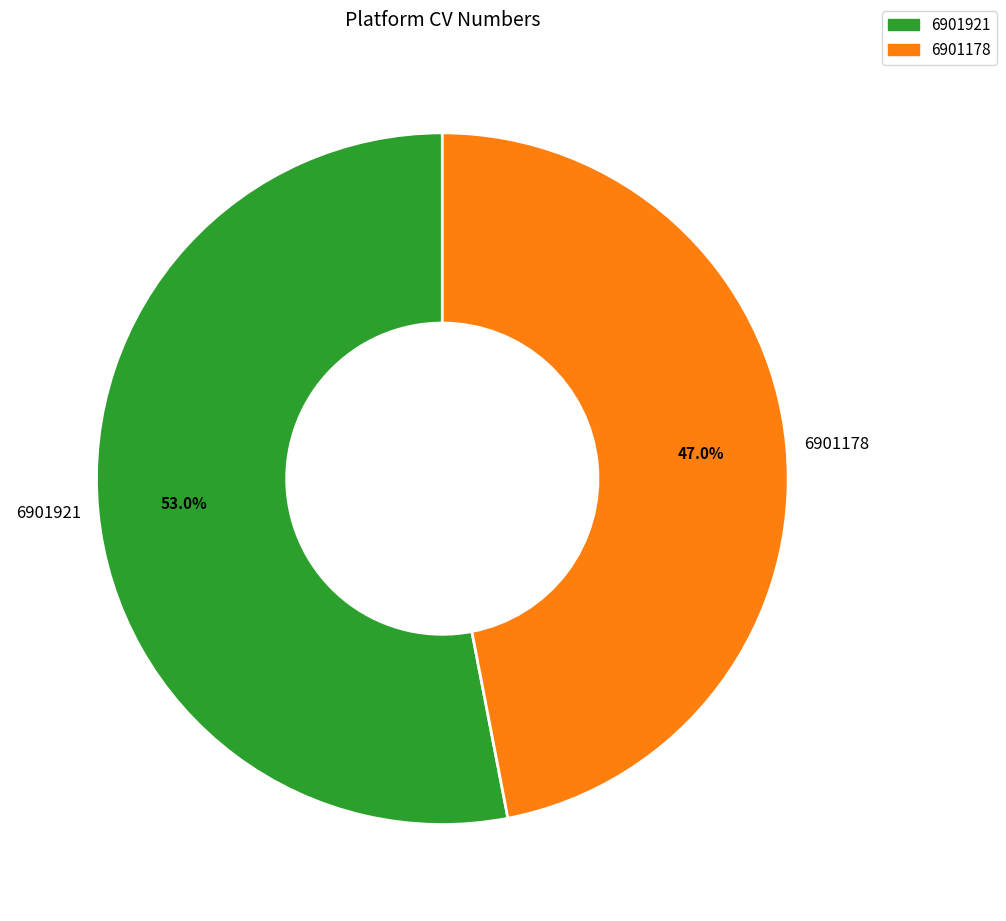

Which category has the biggest portion of the pie?

6901921